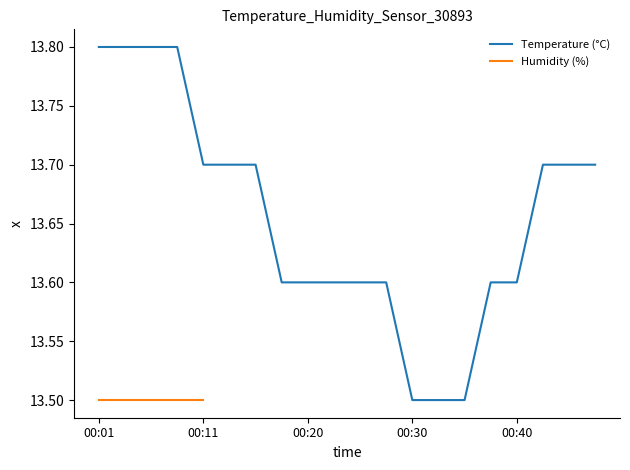

How many values are between 13 and 14?

20